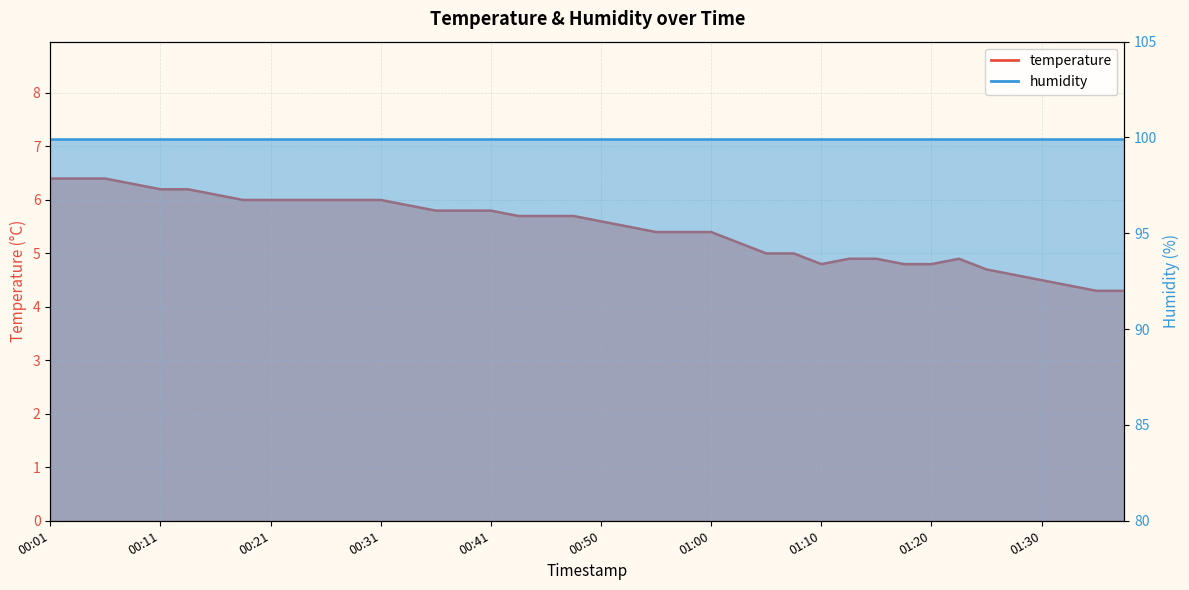

List the labels in order of value, smallest first.

01:35, 01:37, 01:32, 01:30, 01:27, 01:25, 01:10, 01:17, 01:20, 01:13, 01:15, 01:22, 01:05, 01:08, 01:03, 00:55, 00:58, 01:00, 00:53, 00:50, 00:43, 00:45, 00:48, 00:36, 00:38, 00:41, 00:33, 00:18, 00:21, 00:23, 00:26, 00:28, 00:31, 00:16, 00:11, 00:13, 00:09, 00:01, 00:04, 00:06